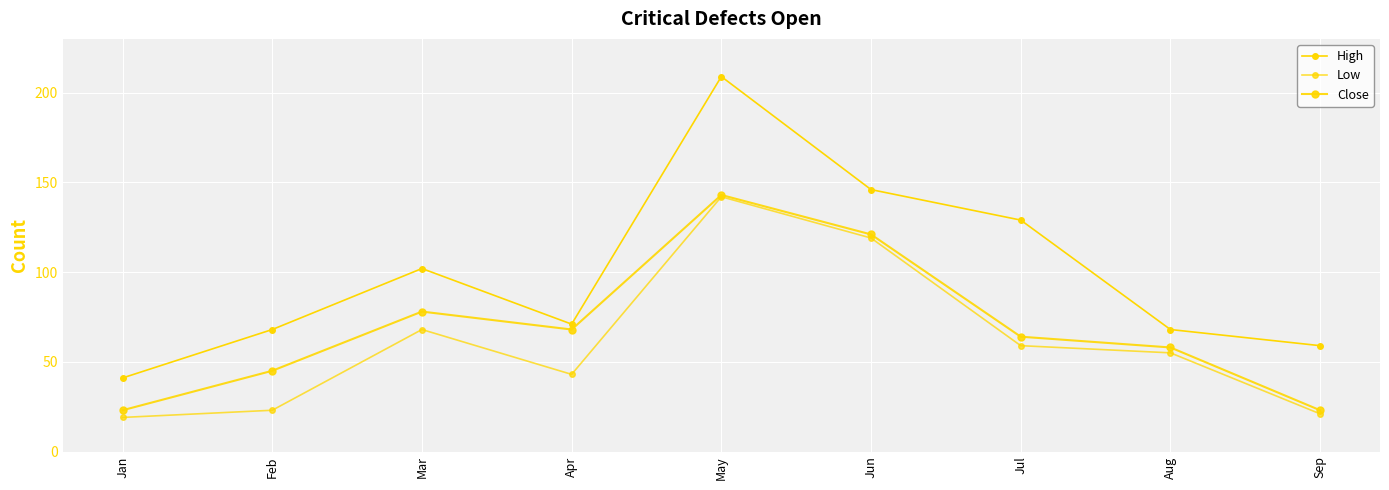

Which series has the widest spread of values?

High